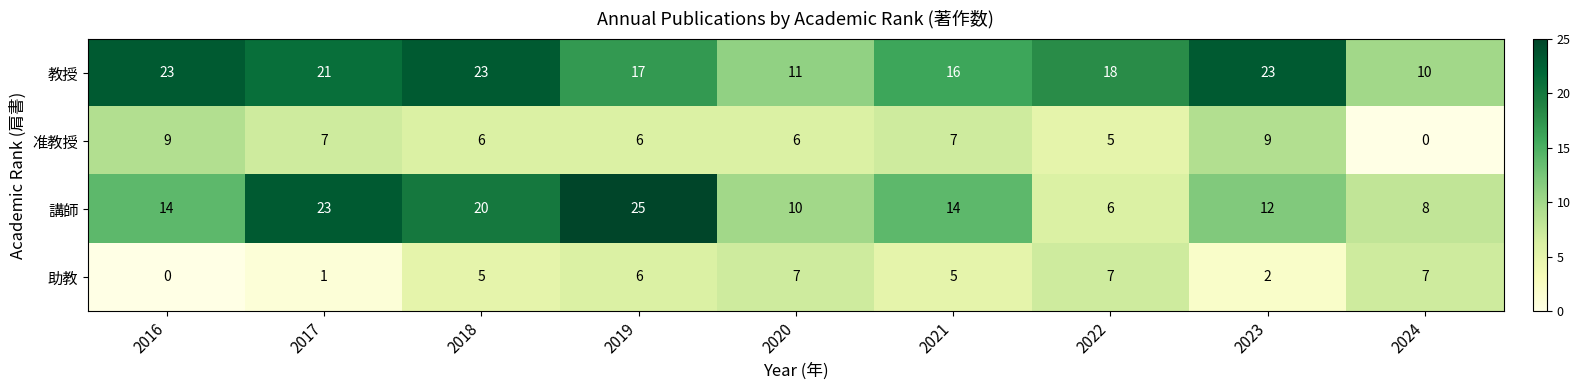

Which series changed the most between 2021 and 2024?

准教授